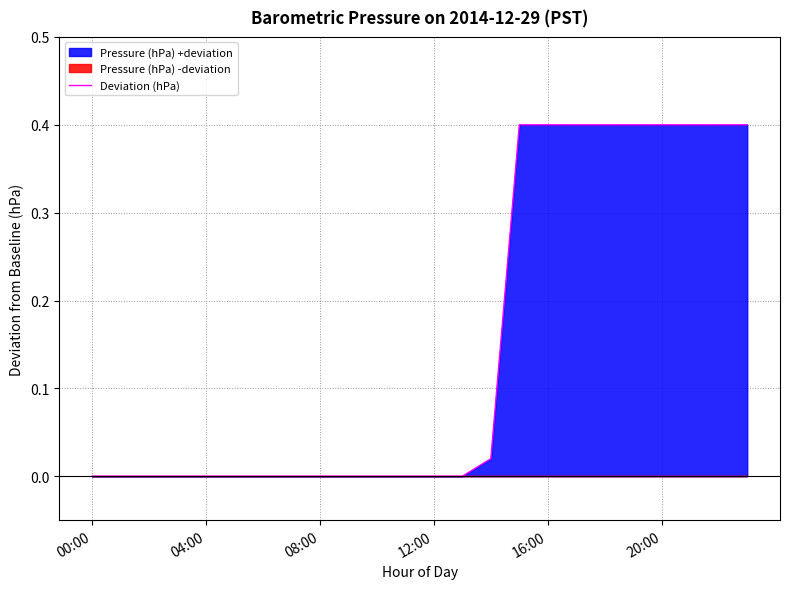

What is the sum of the values at 19 and 9?

0.4